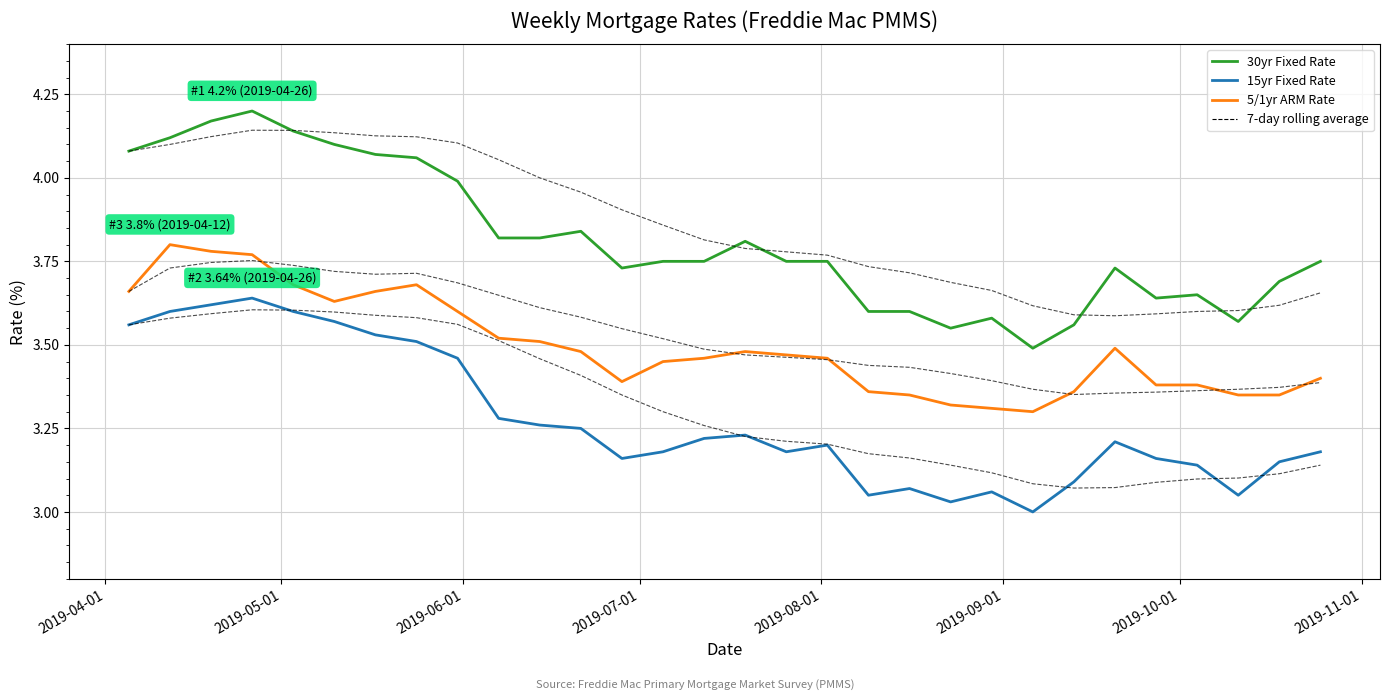

How many lines are shown in the chart?

6